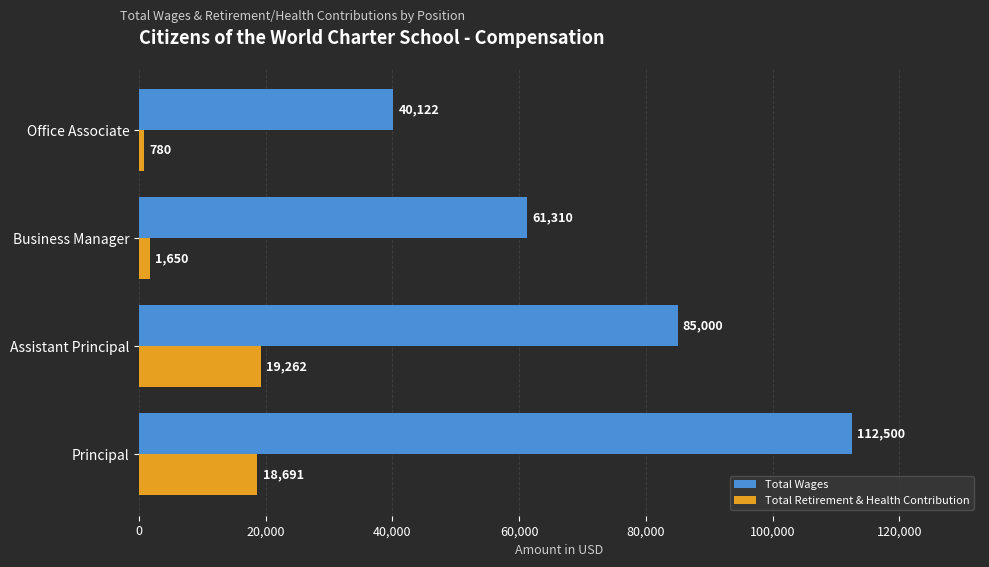

Which series has the widest spread of values?

Total Wages